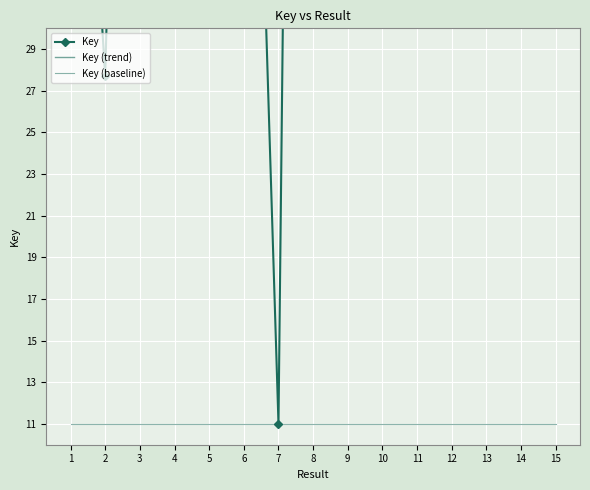

Rank the series by their maximum value, from lowest to highest.

Key (baseline), Key (trend), Key